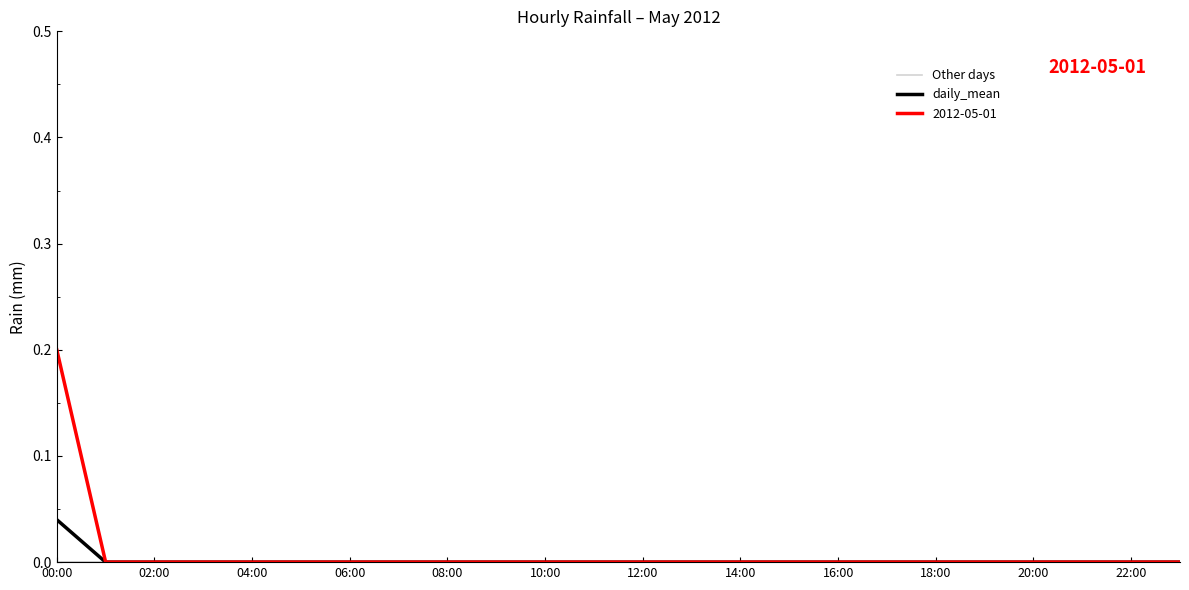

What is the label of the 3rd point from the right?

21